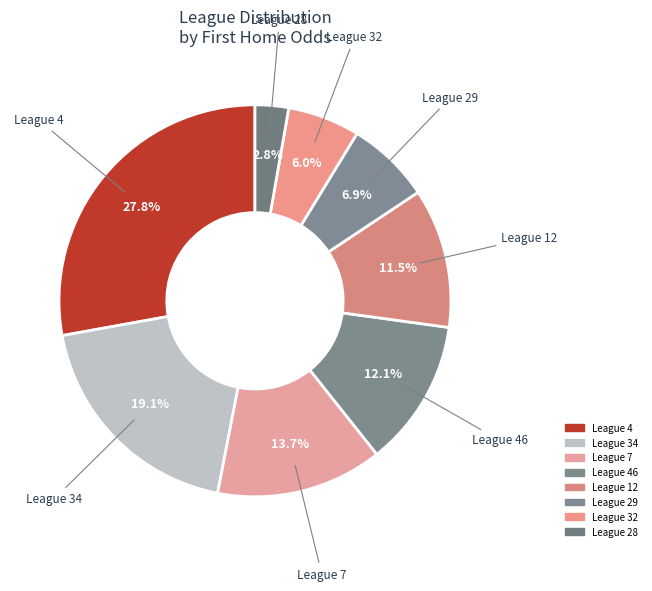

Count the number of slices in the pie.

8